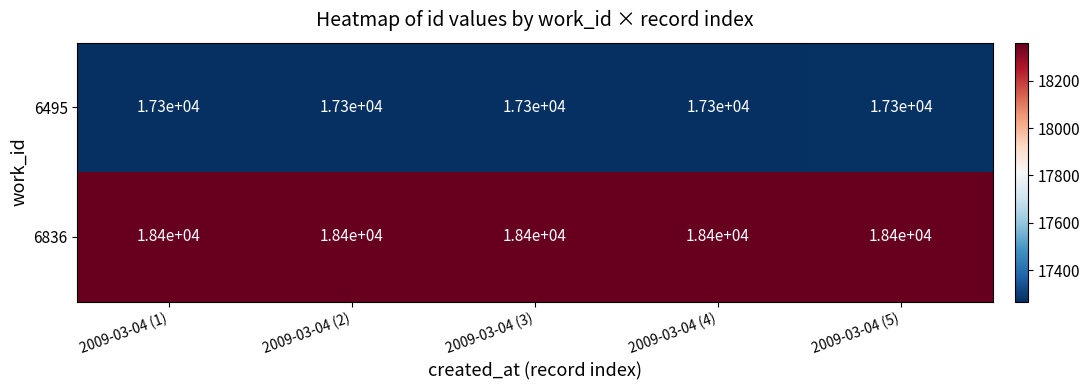

Rank the series by their average value, from lowest to highest.

6495, 6836